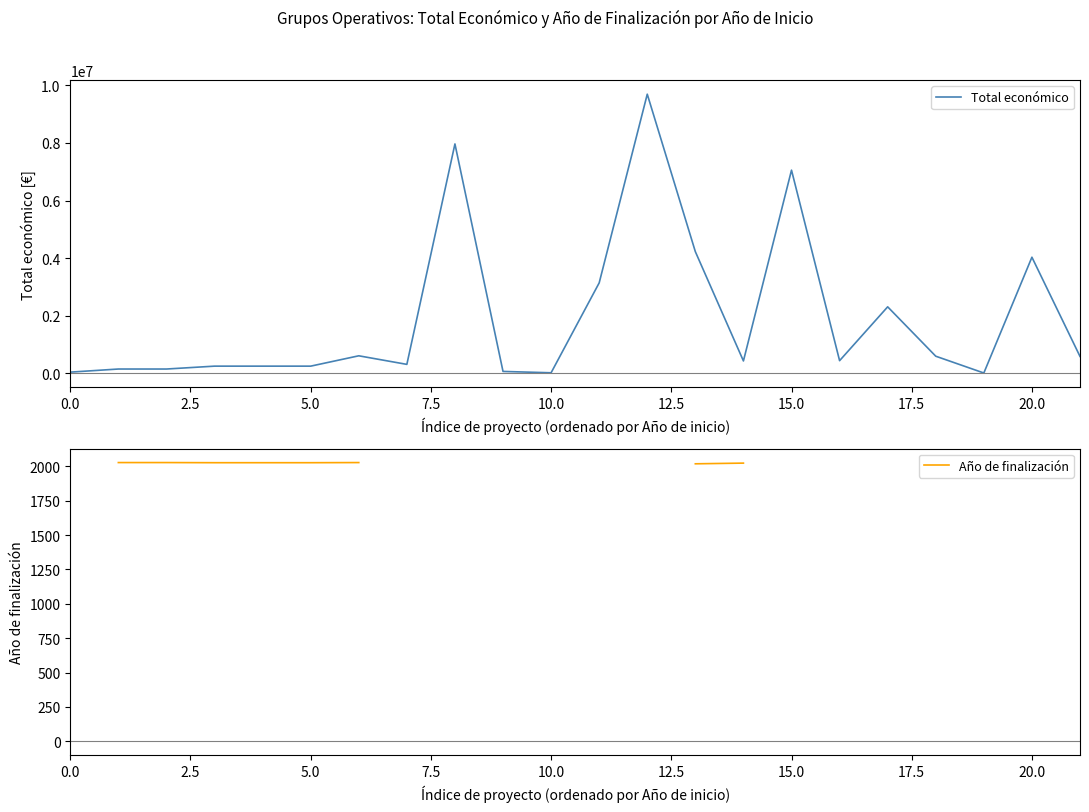

At how many categories does at least one series exceed 960563?

7